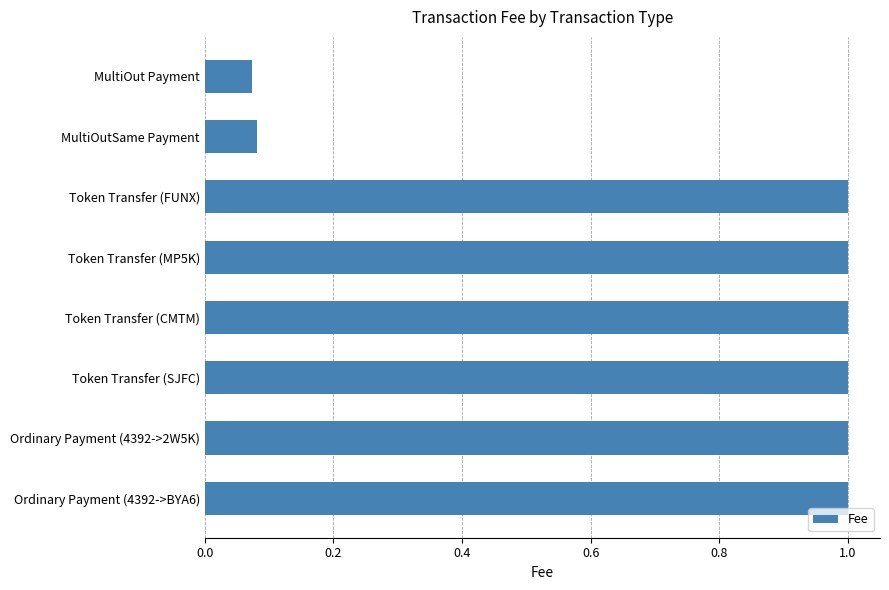

The value at Token Transfer (MP5K) is 1.6. True or false?

False